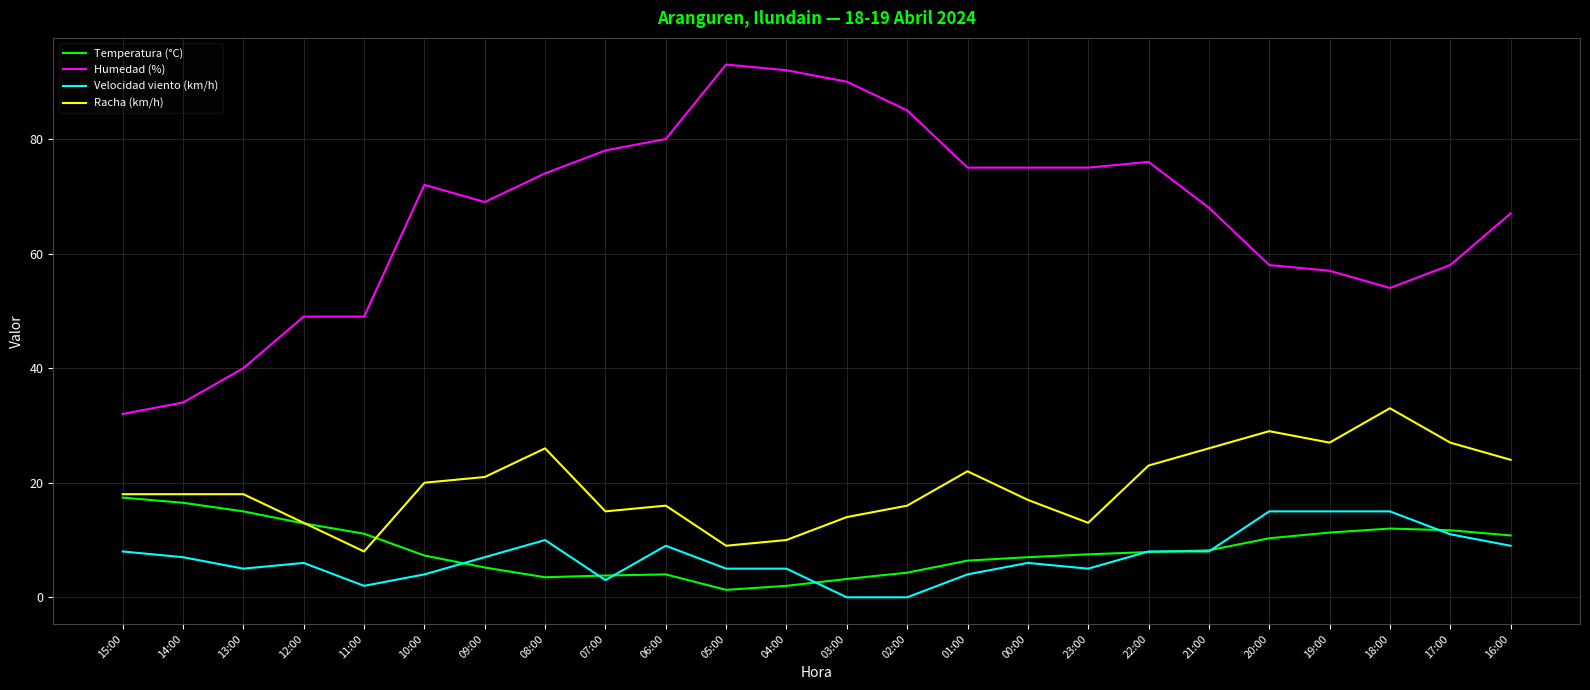

At 03:00, list the series in order from largest to smallest.

Humedad (%), Racha (km/h), Temperatura (°C), Velocidad viento (km/h)